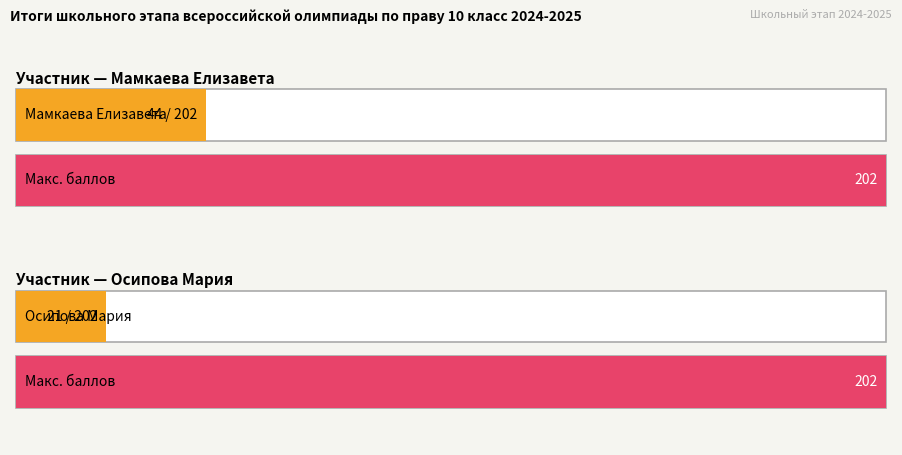

What is the value of the 1st bar from the left?

44